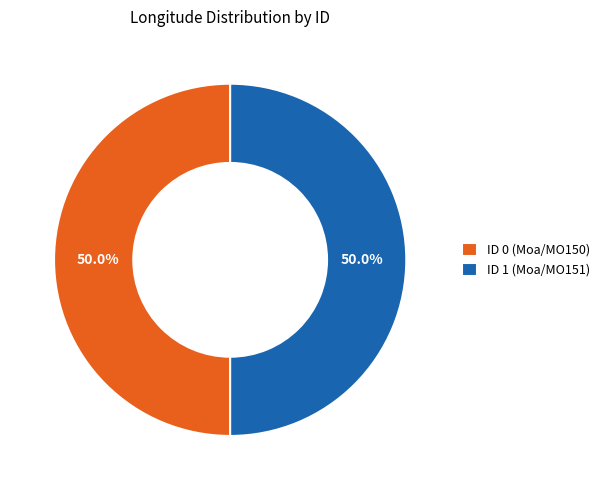

Combined, do ID 0 (Moa/MO150) and ID 1 (Moa/MO151) account for over 50%?

Yes